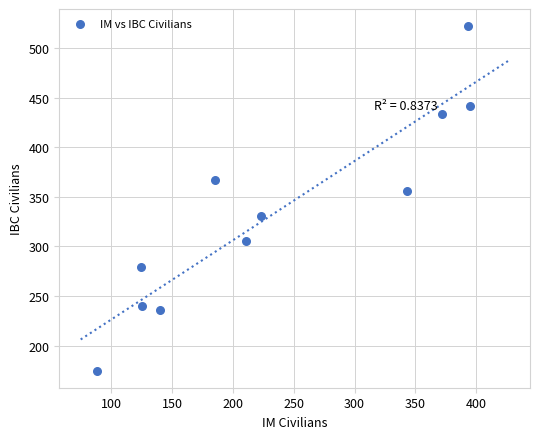

What is the range of X values (max minus min)?

307